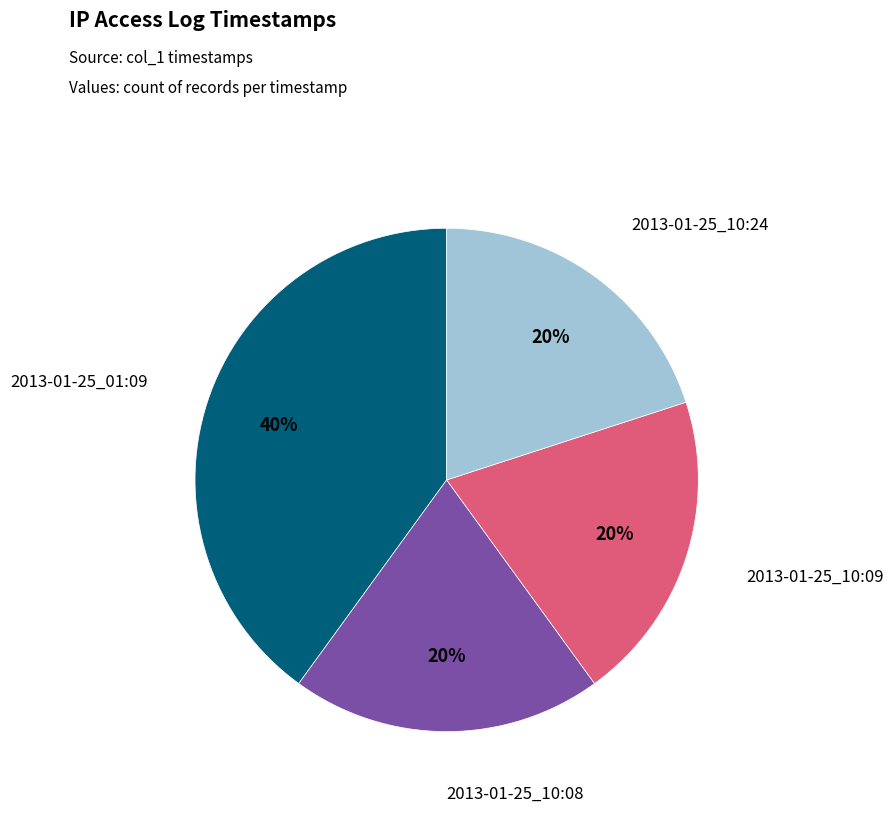

How many segments does this pie chart have?

4